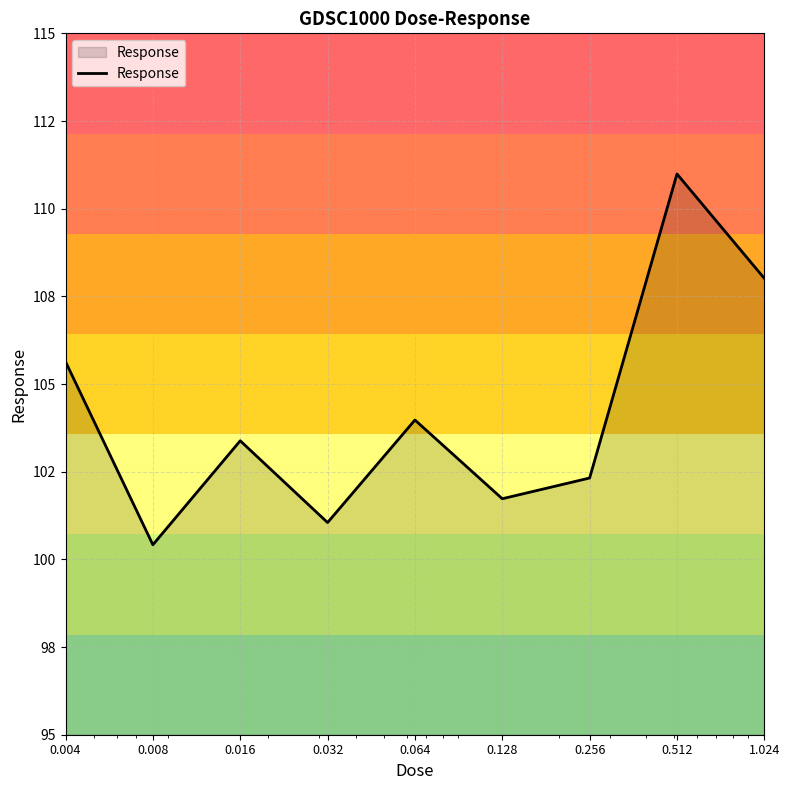

At which category does the chart reach its peak across all series?

0.512